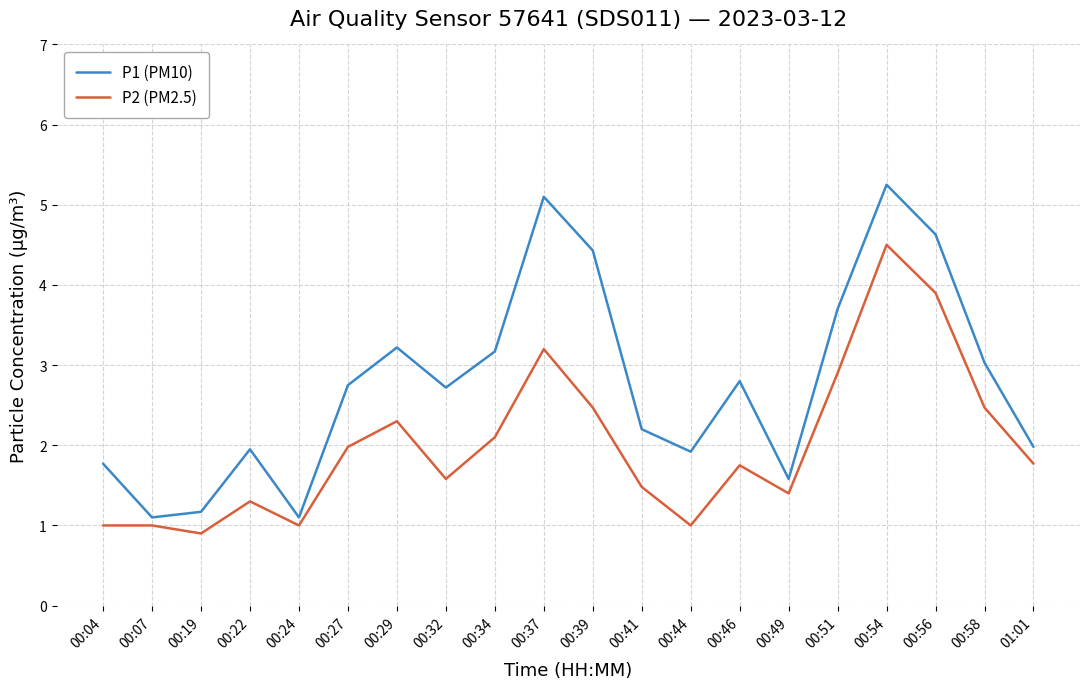

What is the difference between the P2 (PM2.5) values at 00:41 and 00:49?

0.1